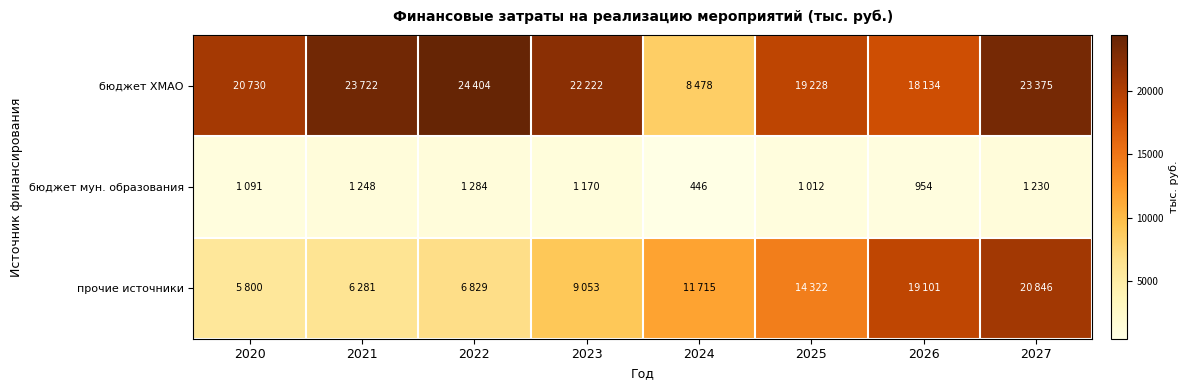

What is the sum of all прочие источники values?

93948.0